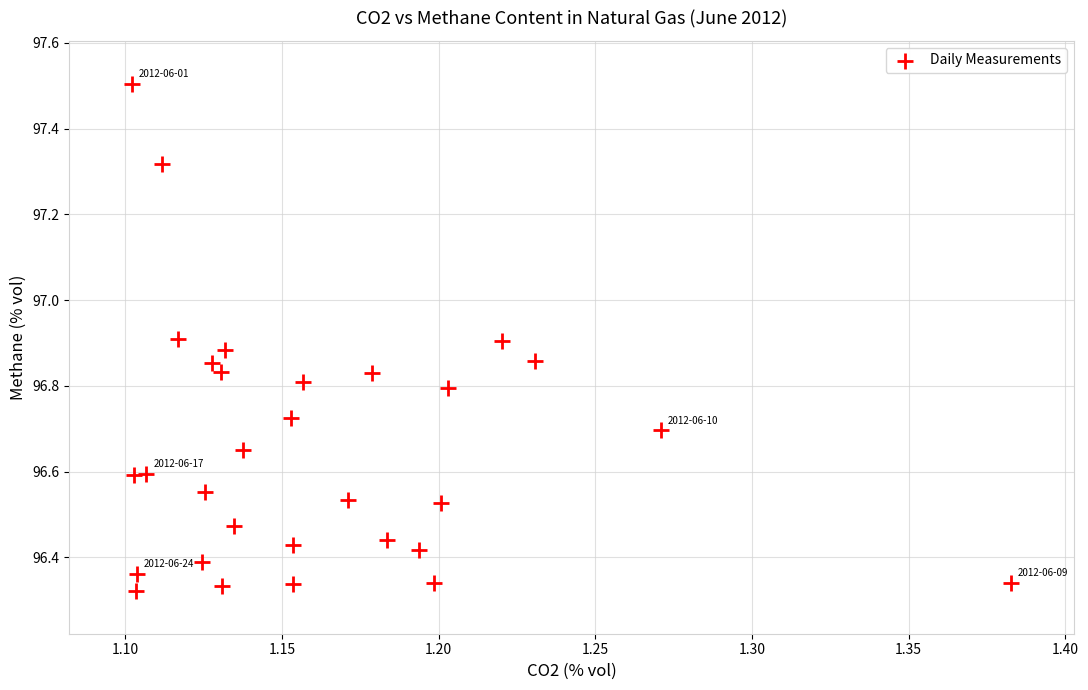

What is the range of Y values (max minus min)?

1.2